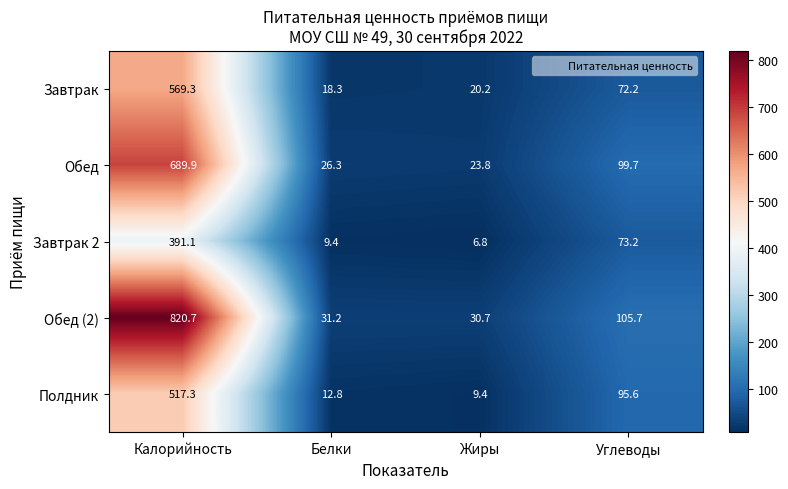

What is the difference between the highest and lowest values at Калорийность?

429.6